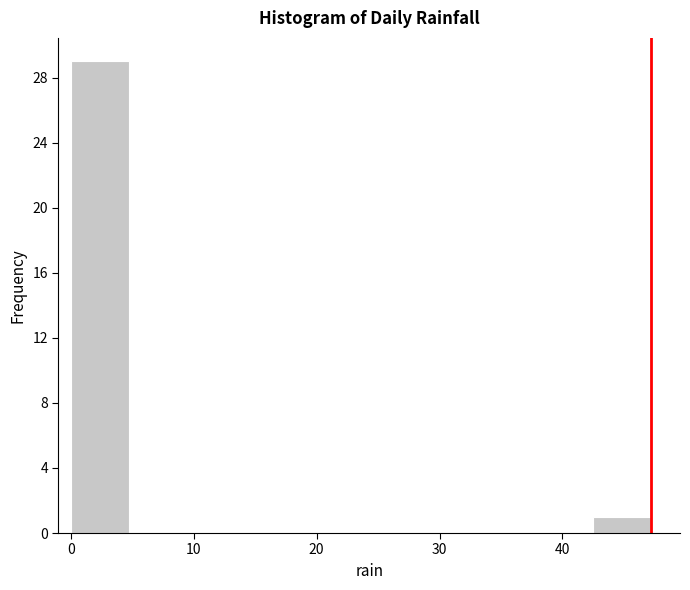

Reading left to right, list every bar in this chart as the range it spans on the x-axis followed by its height. Neither the bar edges nor the heights are printed on the chart, so give them approximately, as read against the axes.

0 to 5: 29
5 to 9: 0
9 to 14: 0
14 to 19: 0
19 to 24: 0
24 to 28: 0
28 to 33: 0
33 to 38: 0
38 to 42: 0
42 to 47: 1